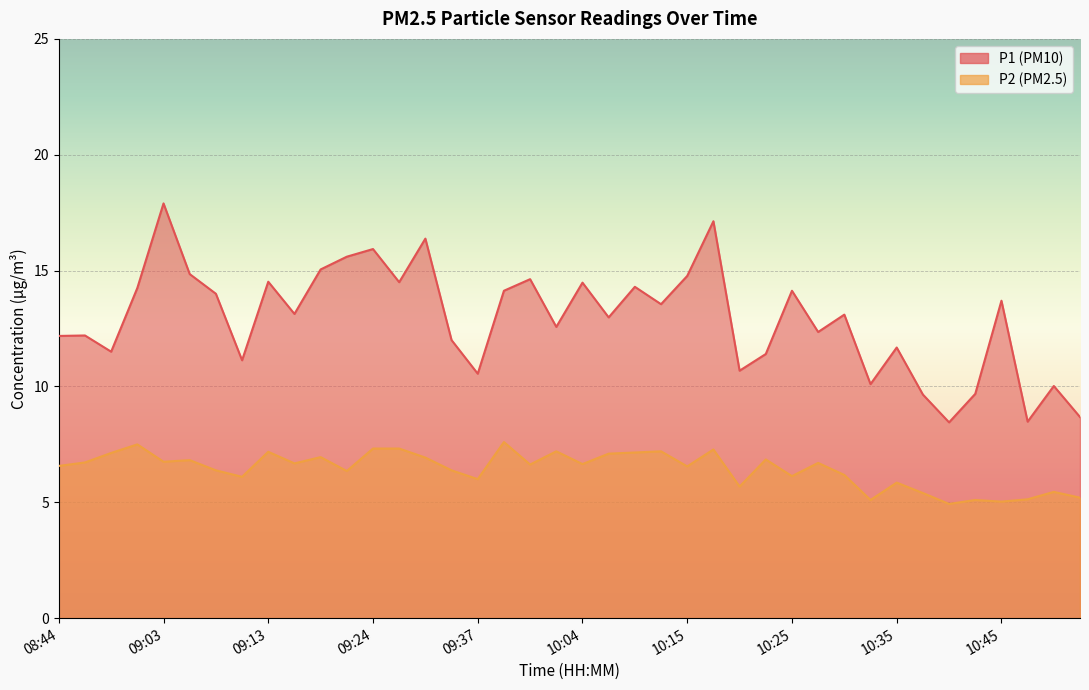

At which label is P2 closest to 6?

09:37